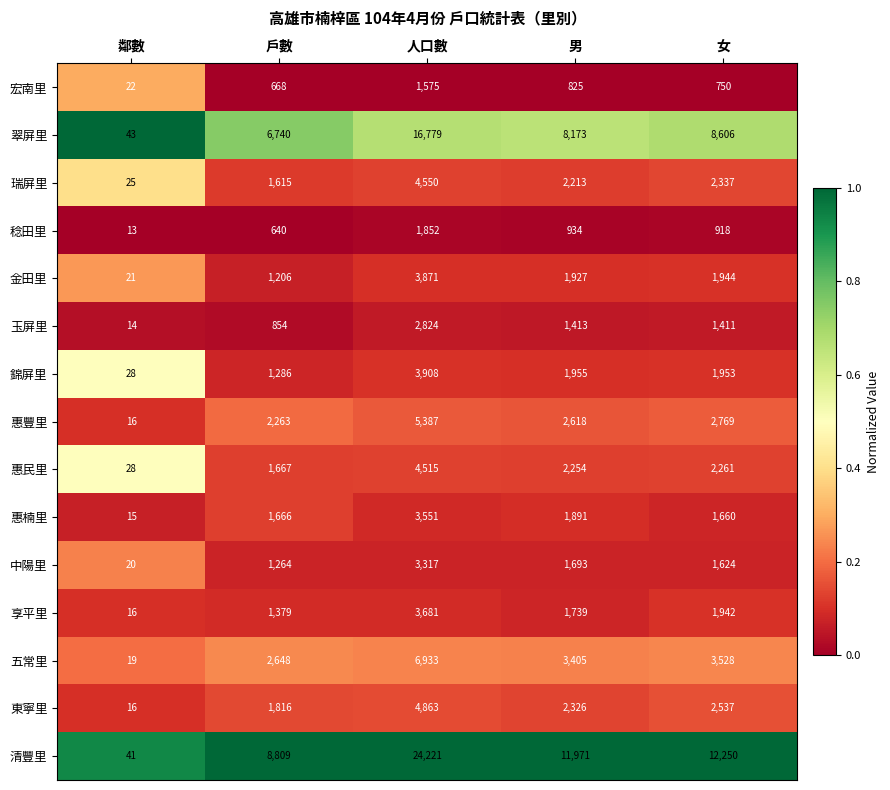

What is the maximum value shown in the chart?

24221